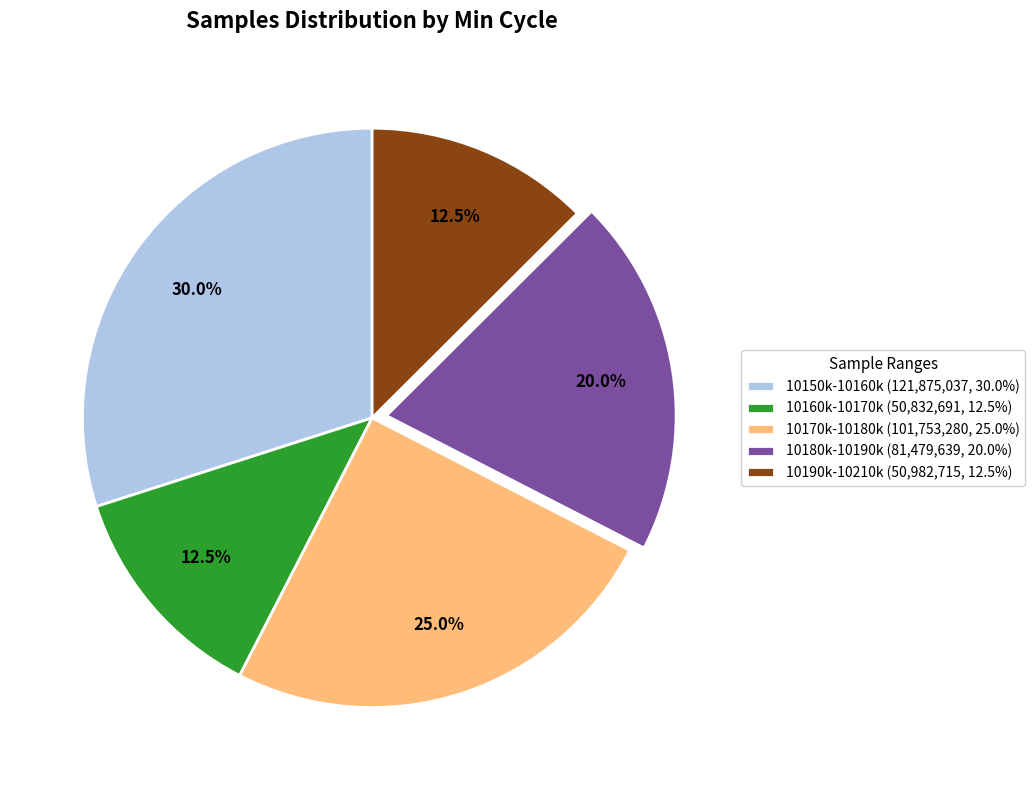

What is the ratio of the value at 10170k-10180k (101,753,280, 25.0%) to the value at 10160k-10170k (50,832,691, 12.5%)?

2.0